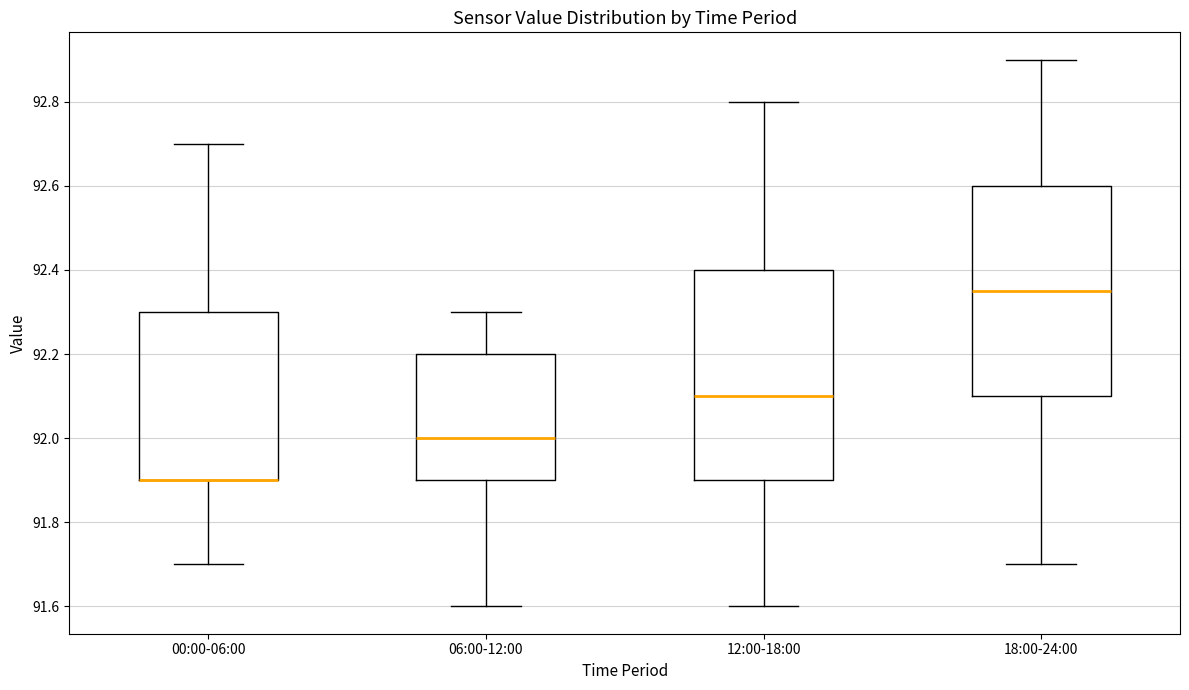

Where is the upper edge of the box for 00:00-06:00 on the y-axis? The values are not printed on the chart, so give them approximately, as read against the axis.

92.30